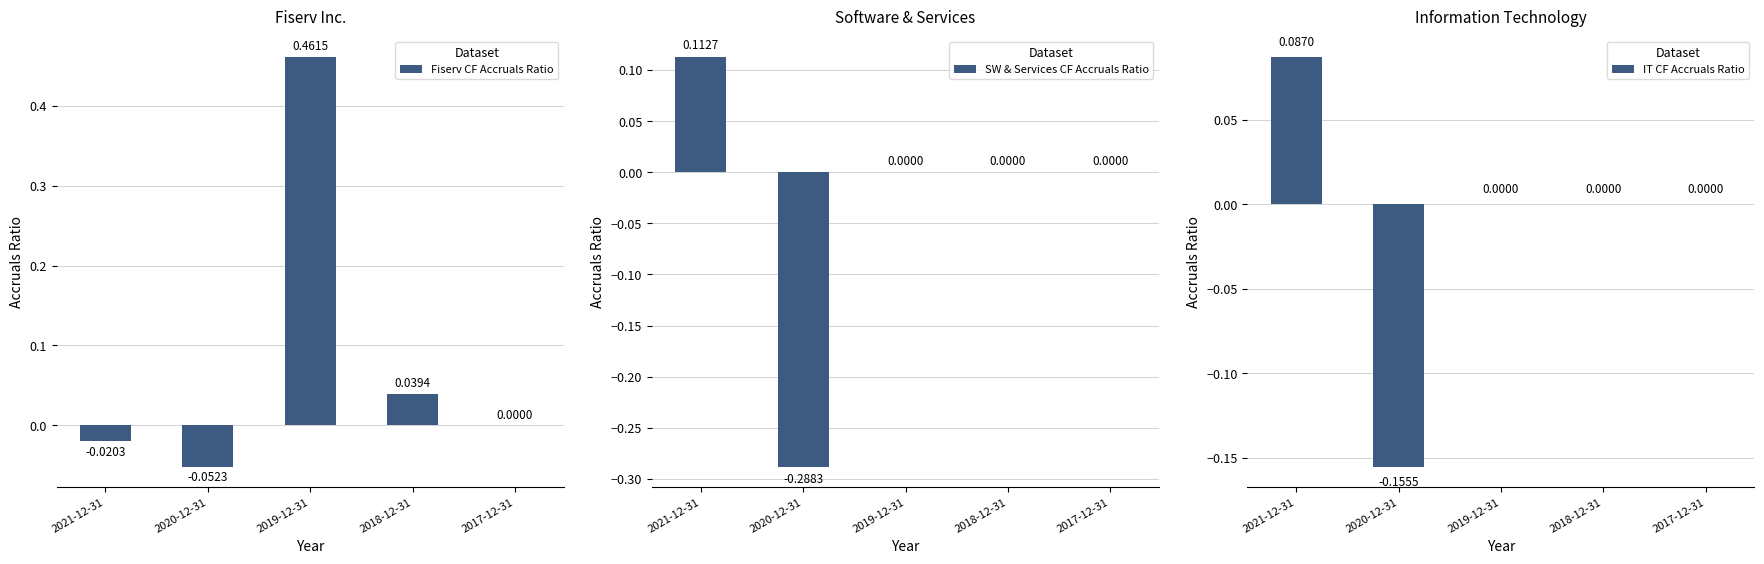

What is the label of the 4th bar from the right?

2020-12-31